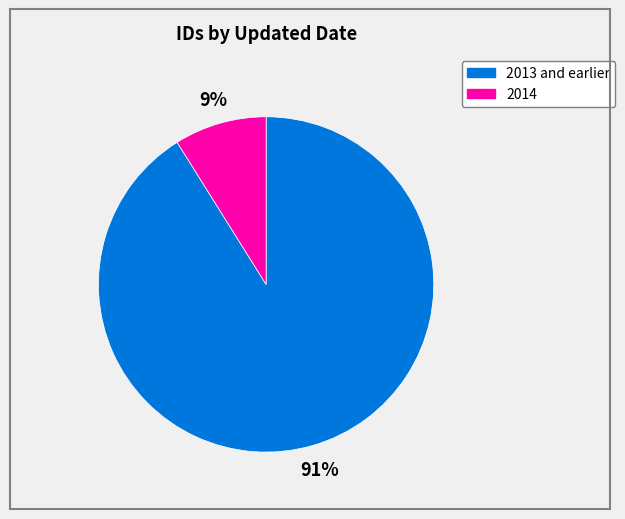

How many segments does this pie chart have?

2